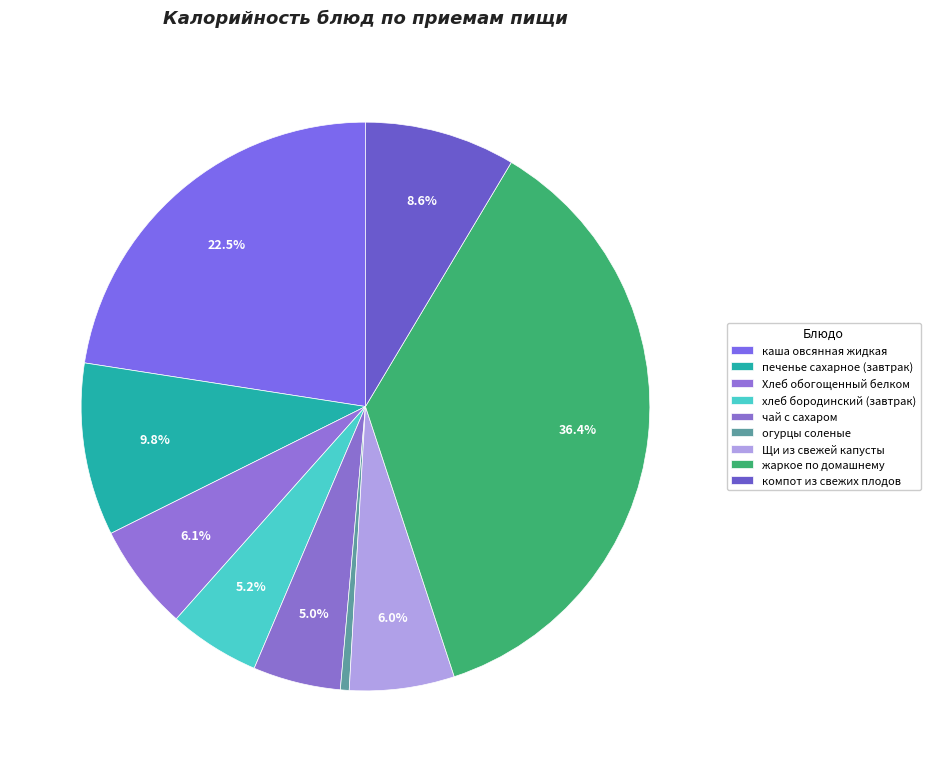

How many segments does this pie chart have?

9